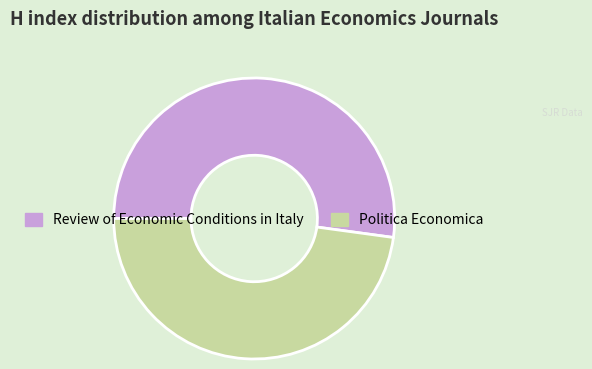

Between Politica Economica and Review of Economic Conditions in Italy, which is larger?

Review of Economic Conditions in Italy